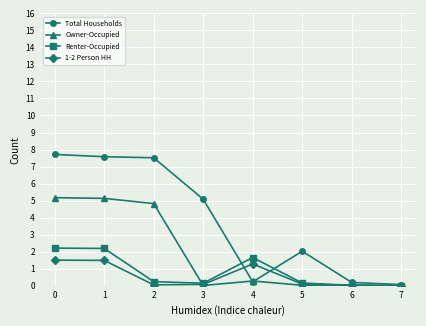

True or false: 1-2 Person HH has more than 2 interior local peaks.

False